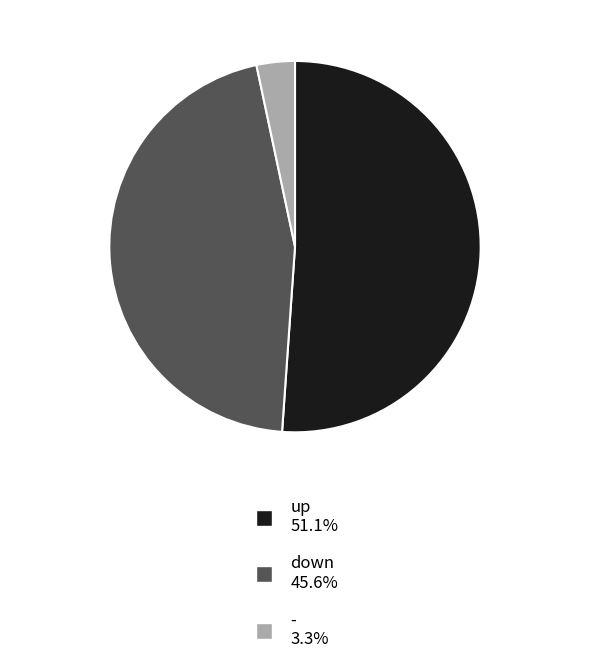

Does - account for over 50% of the chart?

No